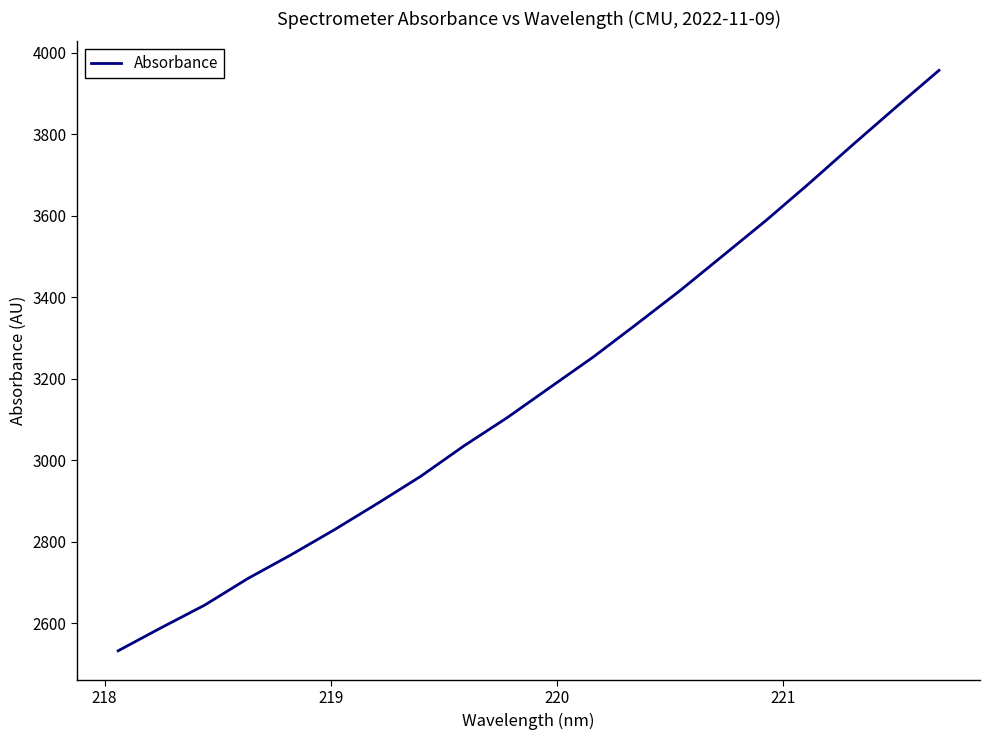

True or false: the data has more than 2 interior local peaks.

False